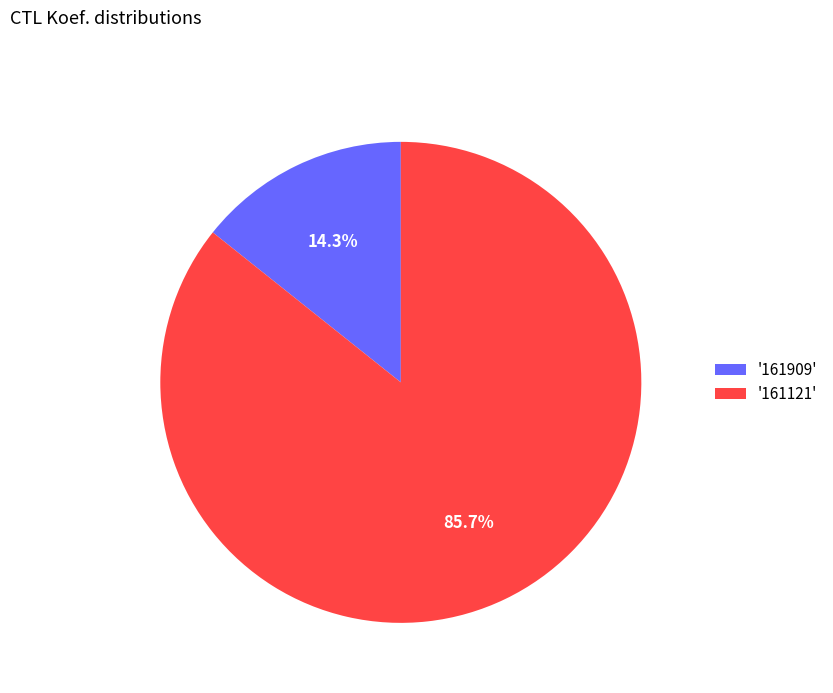

What is the majority slice?

'161121'